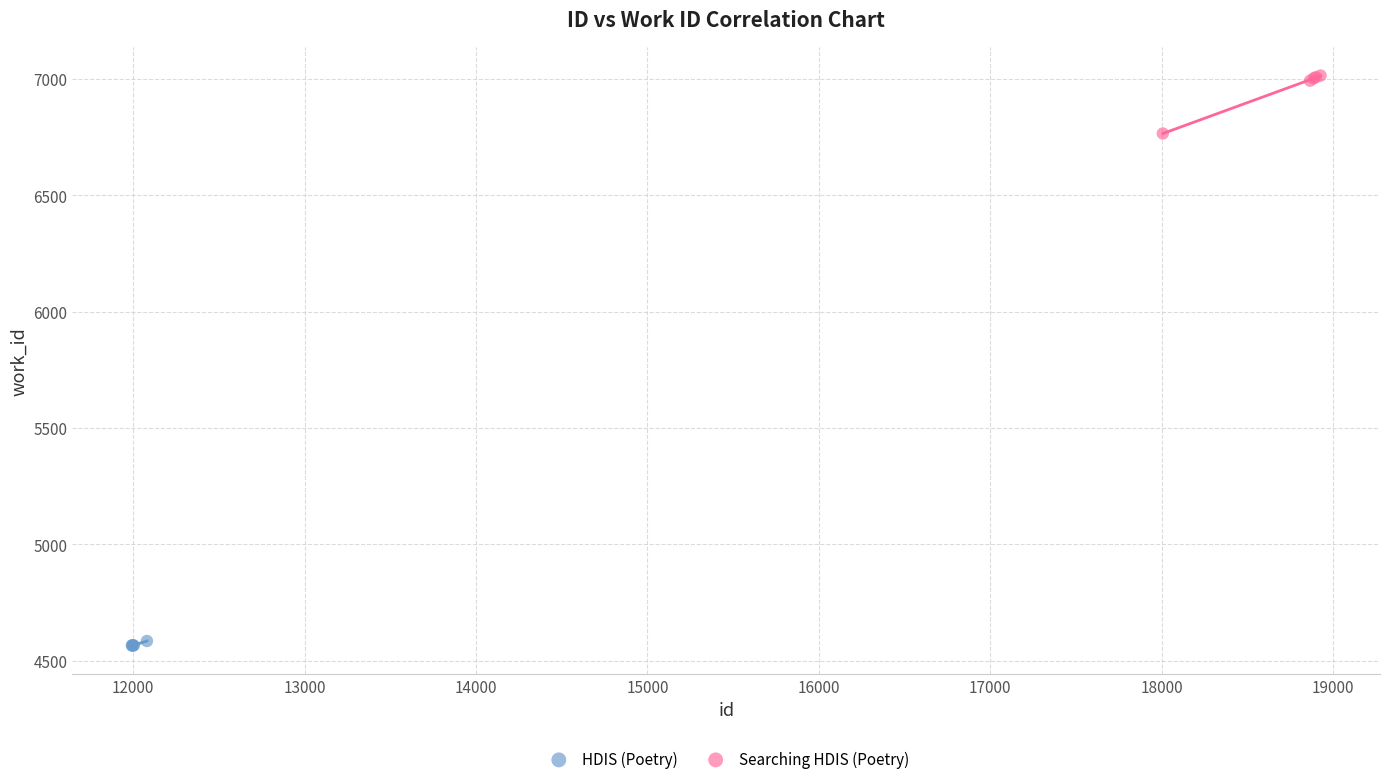

Which series contains the highest Y value?

Searching HDIS (Poetry)